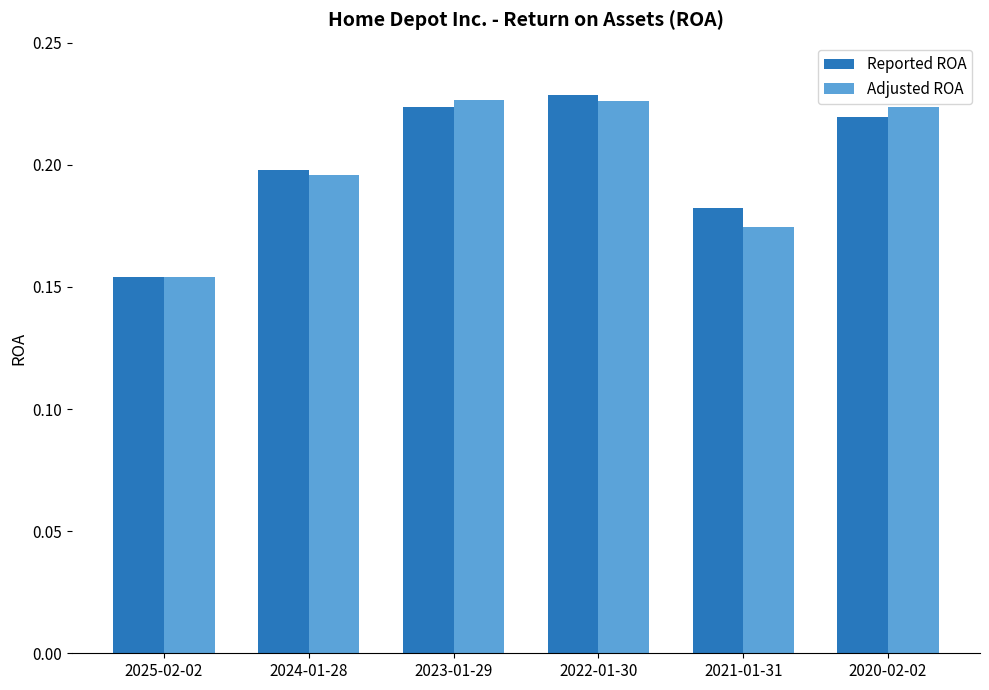

How many distinct data groups are displayed?

2